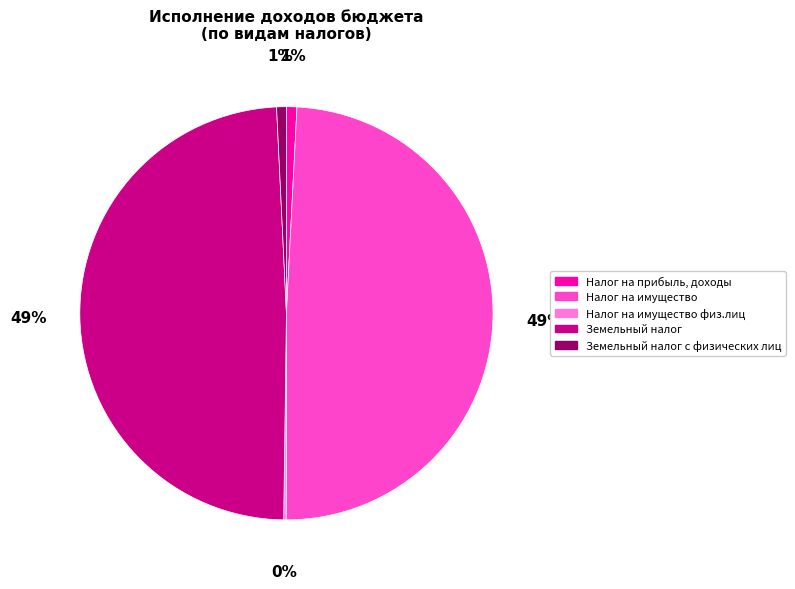

Does any single category account for the majority?

No